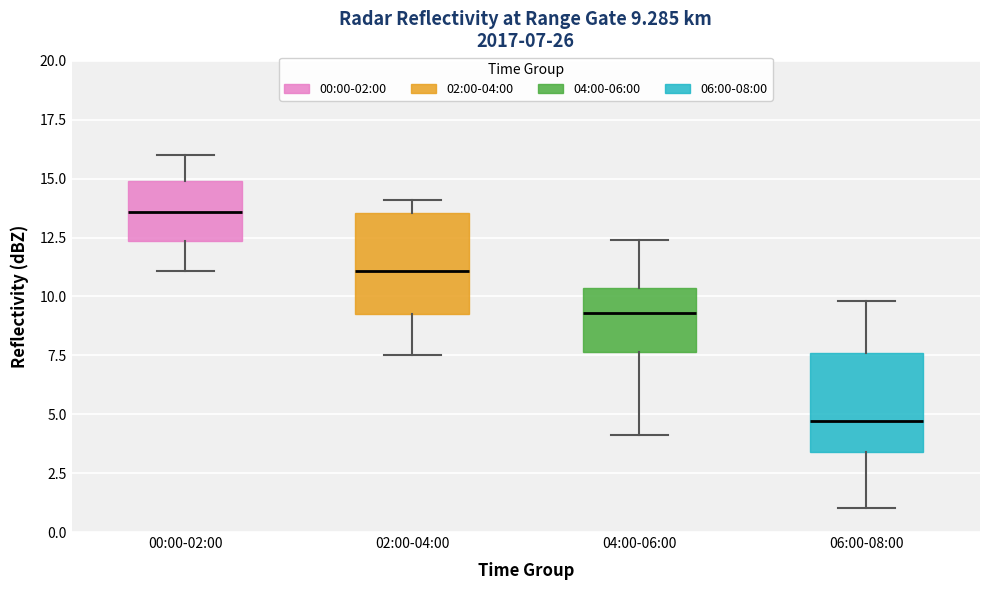

Which box has the highest median line?

00:00-02:00